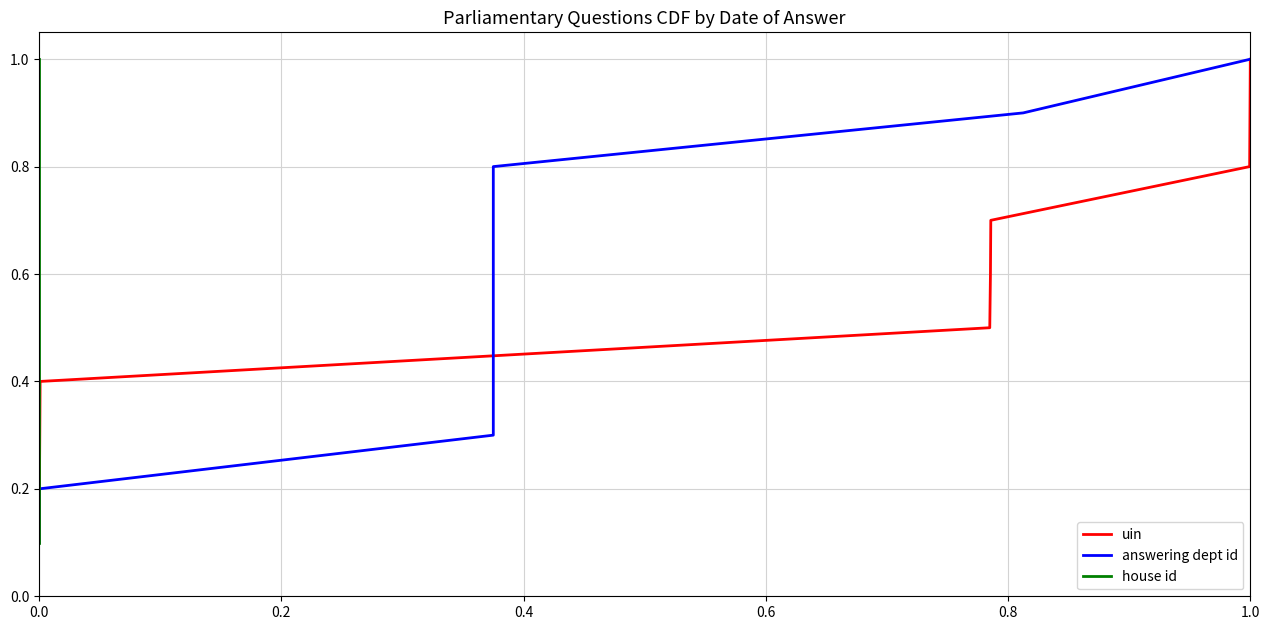

What is the sum of all answering dept id values?

5.5